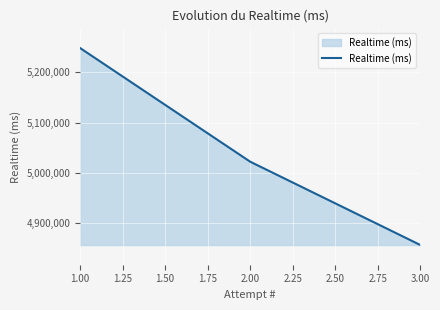

At which category does the chart reach its minimum across all series?

3.00